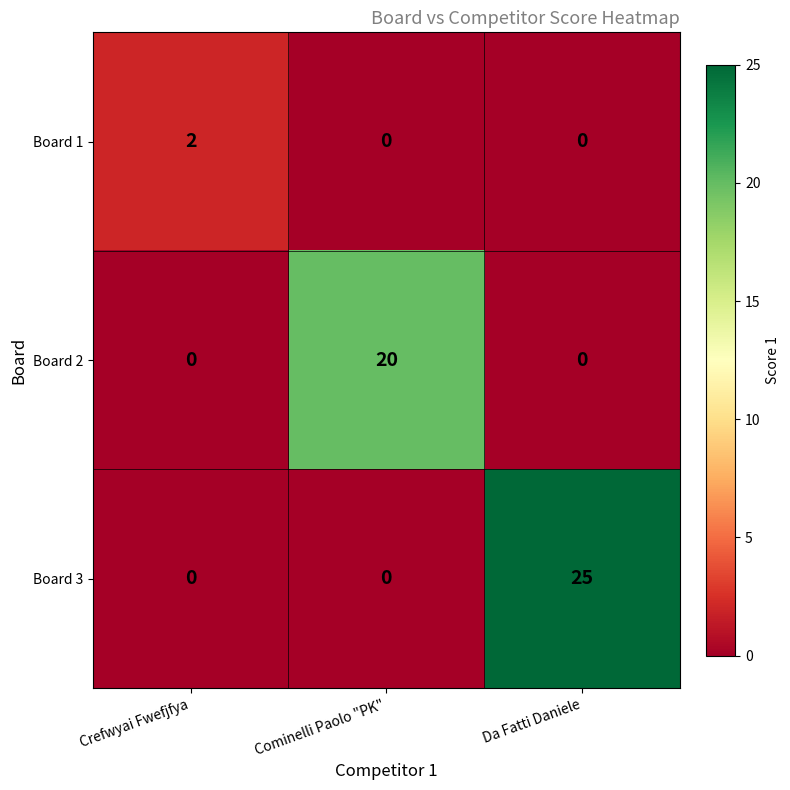

At how many categories does at least one series exceed 15?

2